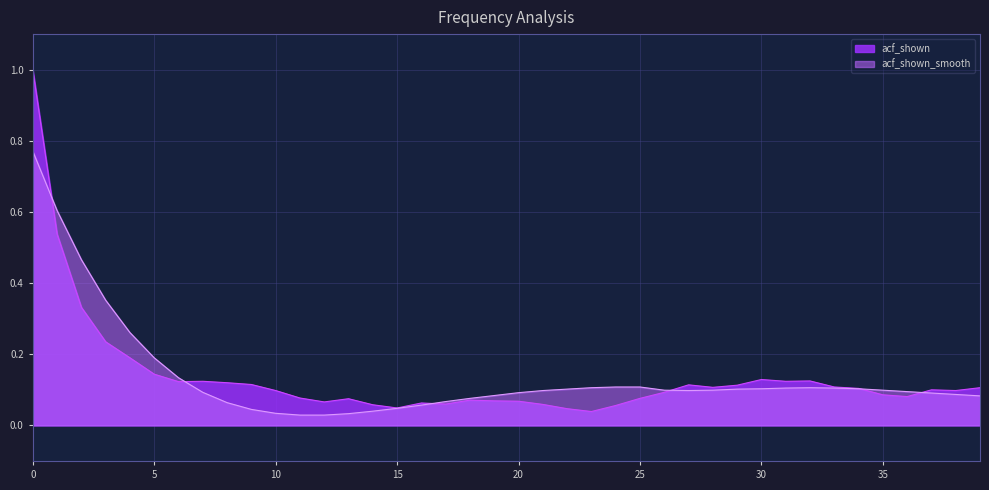

True or false: acf_shown_smooth and acf_shown cross at least once.

True